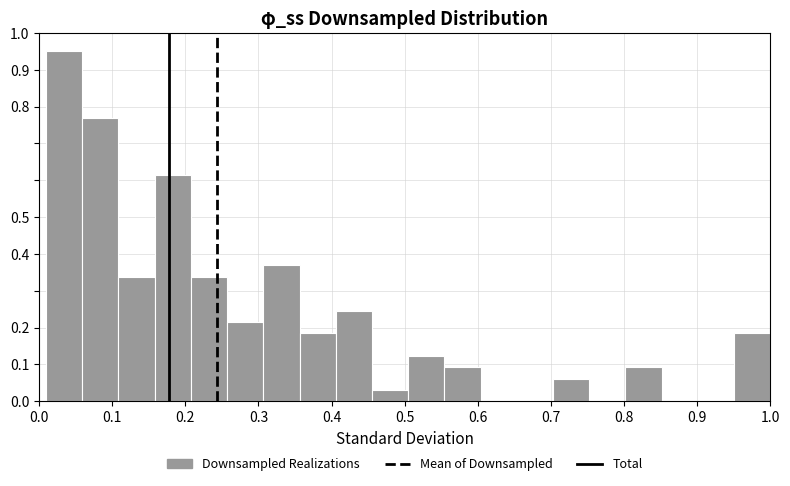

Reading left to right, transcribe this chart: for each bar, give the range it covers on the x-axis and its height. Neither the bar edges nor the heights are printed on the chart, so give them approximately, as read against the axes.

0.01 to 0.06: 0.95
0.06 to 0.11: 0.77
0.11 to 0.16: 0.34
0.16 to 0.21: 0.61
0.21 to 0.26: 0.34
0.26 to 0.31: 0.22
0.31 to 0.36: 0.37
0.36 to 0.41: 0.18
0.41 to 0.46: 0.25
0.46 to 0.50: 0.03
0.50 to 0.55: 0.12
0.55 to 0.60: 0.09
0.60 to 0.65: 0
0.65 to 0.70: 0
0.70 to 0.75: 0.06
0.75 to 0.80: 0
0.80 to 0.85: 0.09
0.85 to 0.90: 0
0.90 to 0.95: 0
0.95 to 1.00: 0.18